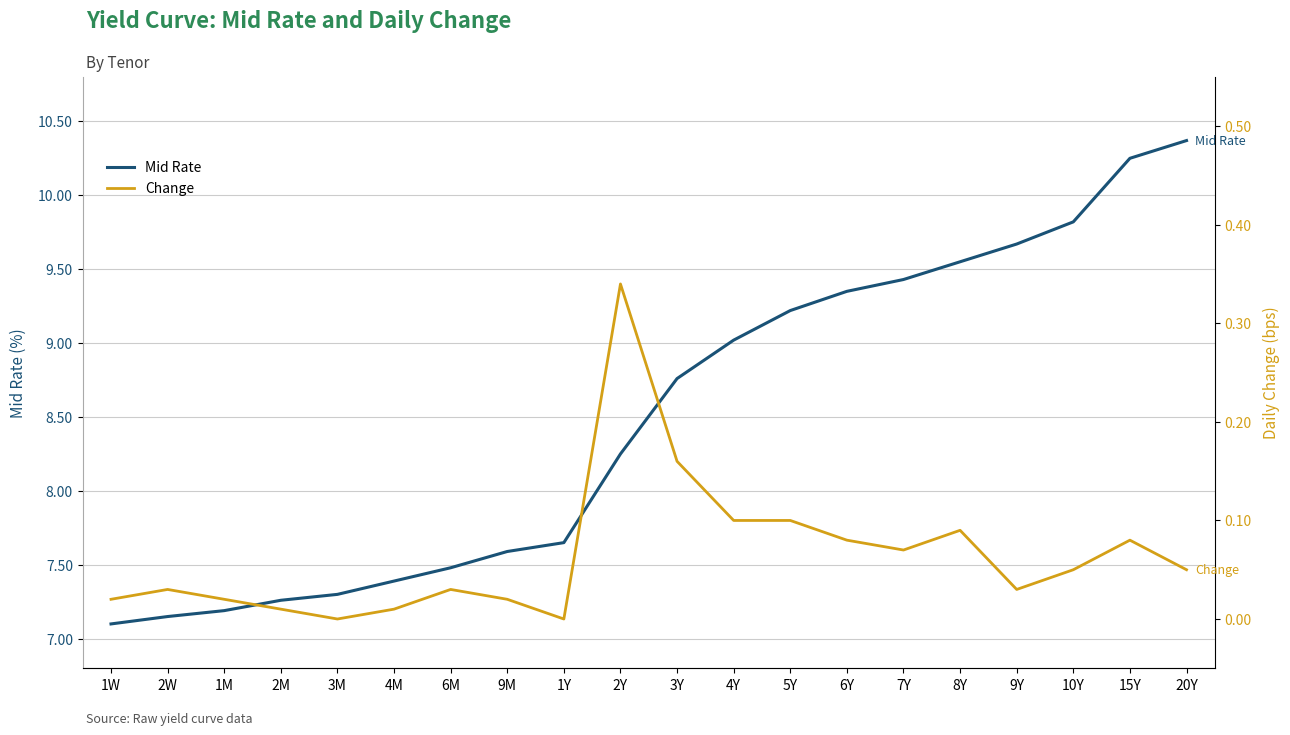

What is the total value across all series at 15Y?

10.3